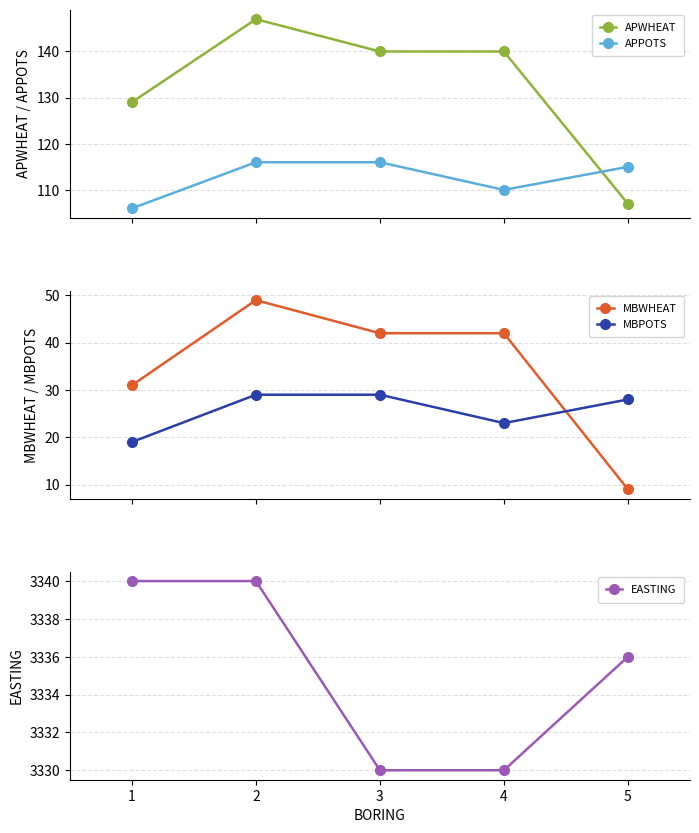

At which label is MBWHEAT closest to 29?

1